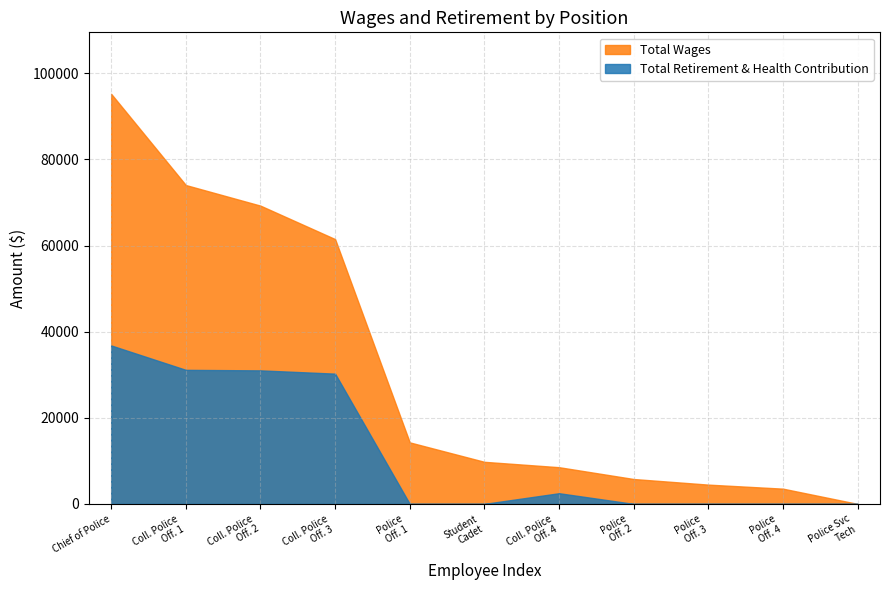

What position from the left is Police Officer ?

8